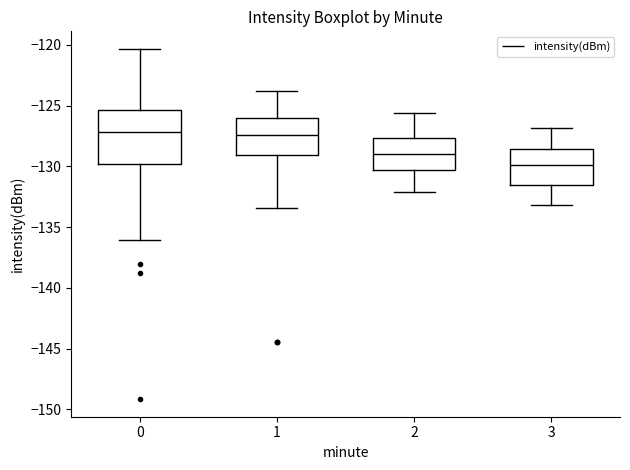

Where is the upper edge of the box at x = 2 on the y-axis? The values are not printed on the chart, so give them approximately, as read against the axis.

-127.5